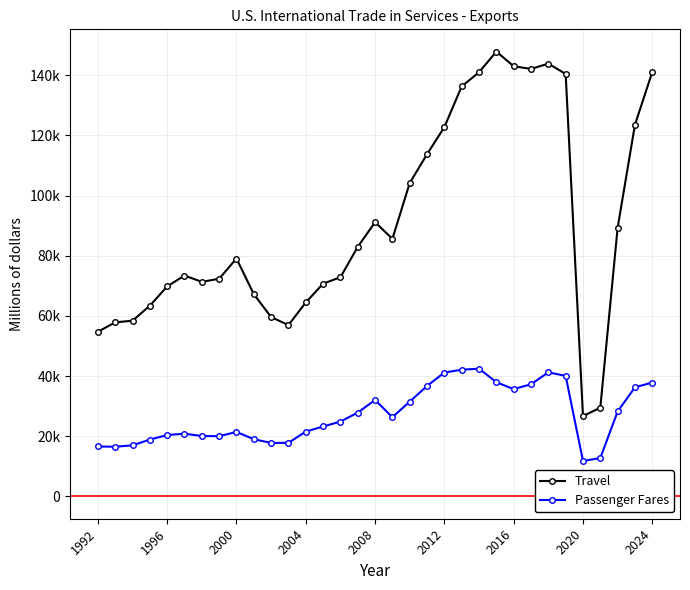

List the series in order of their overall mean, highest first.

Travel, Passenger Fares